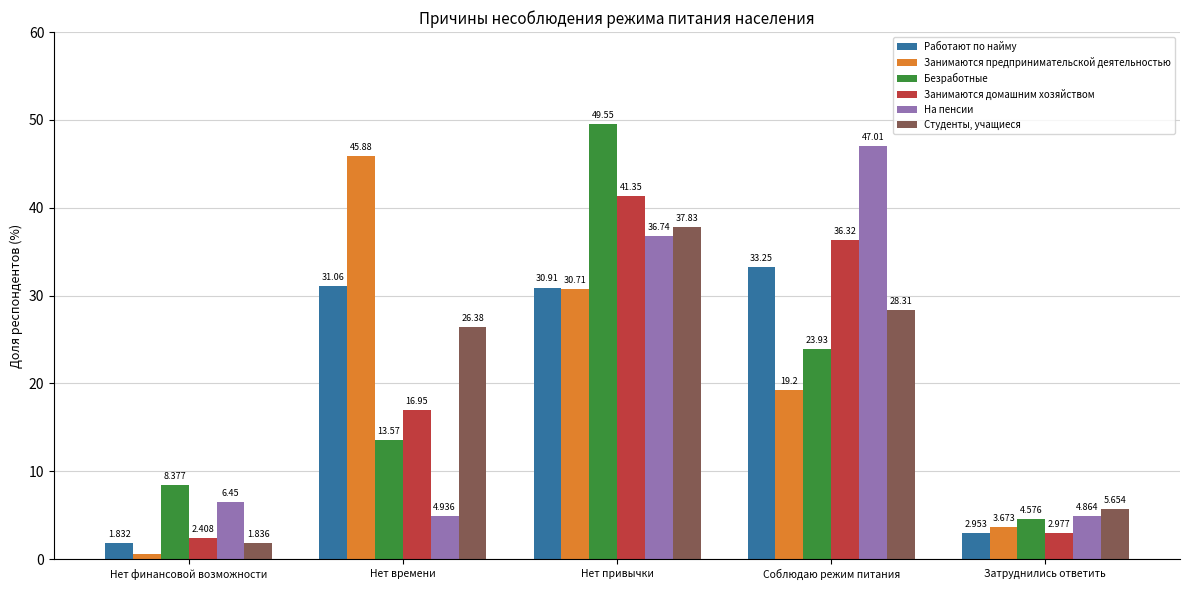

How many values in the Студенты, учащиеся series are below 26?

2